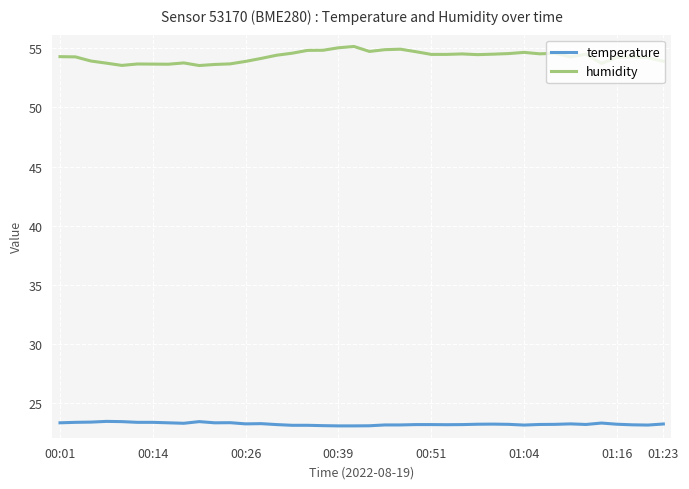

True or false: humidity and temperature cross at least once.

False